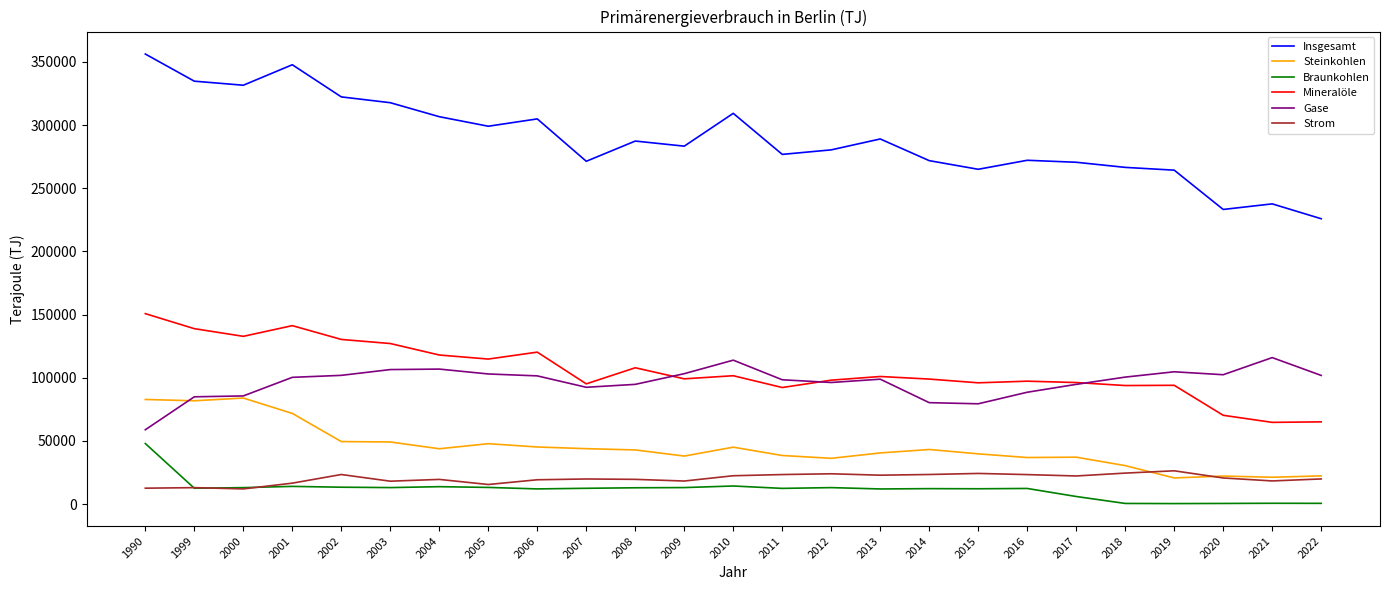

Which series changed the most between 2009 and 2021?

Insgesamt